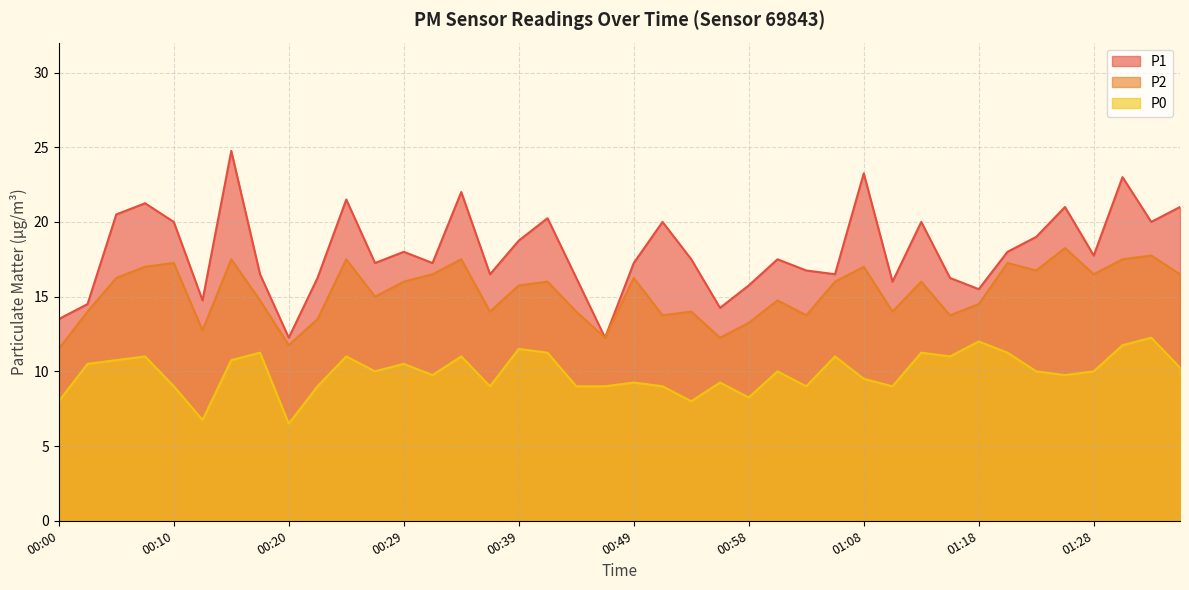

What is the difference between the second highest and minimum values in the P1 series?

11.0